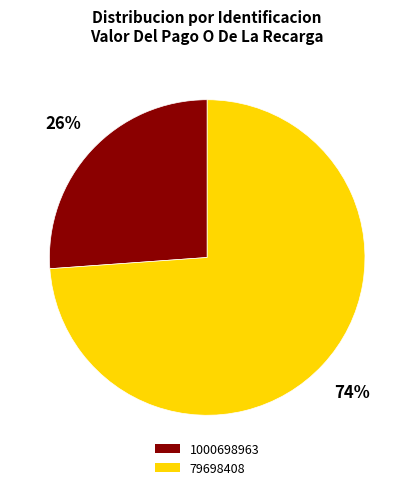

What is the majority slice?

79698408